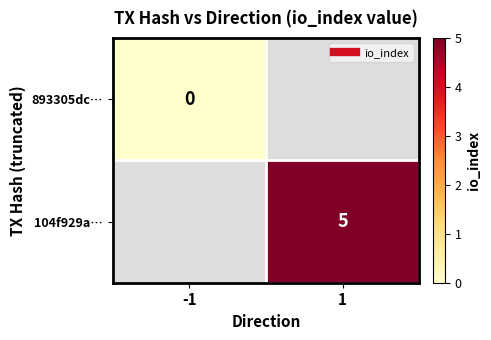

Is it true that 104f929a… equals 5.0 at 1?

True